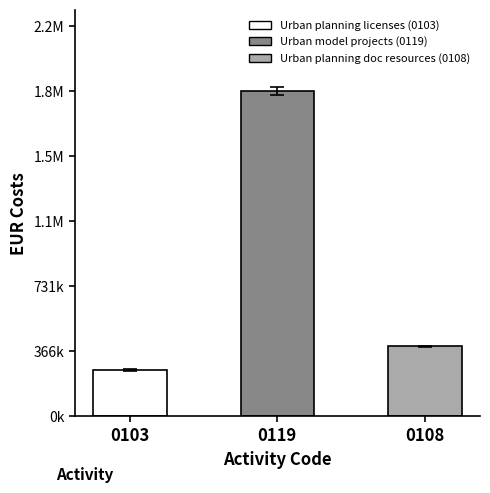

Rank the categories by value from highest to lowest.

0119, 0108, 0103